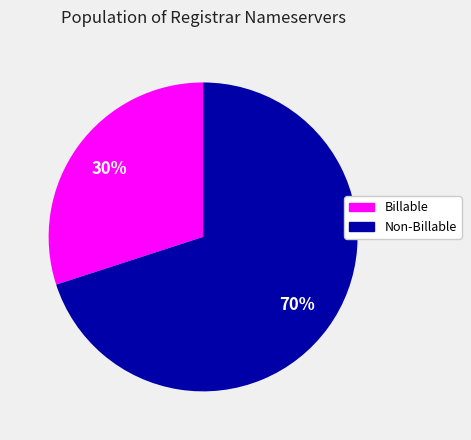

Count the number of slices in the pie.

2